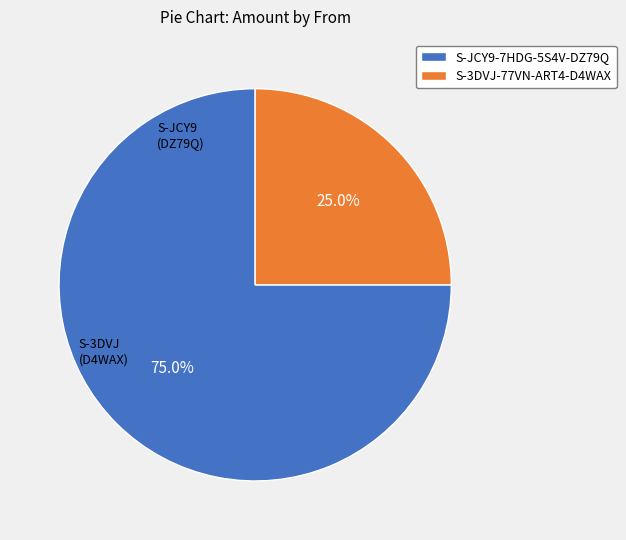

Do S-3DVJ-77VN-ART4-D4WAX and S-JCY9-7HDG-5S4V-DZ79Q together represent more than half of the pie?

Yes